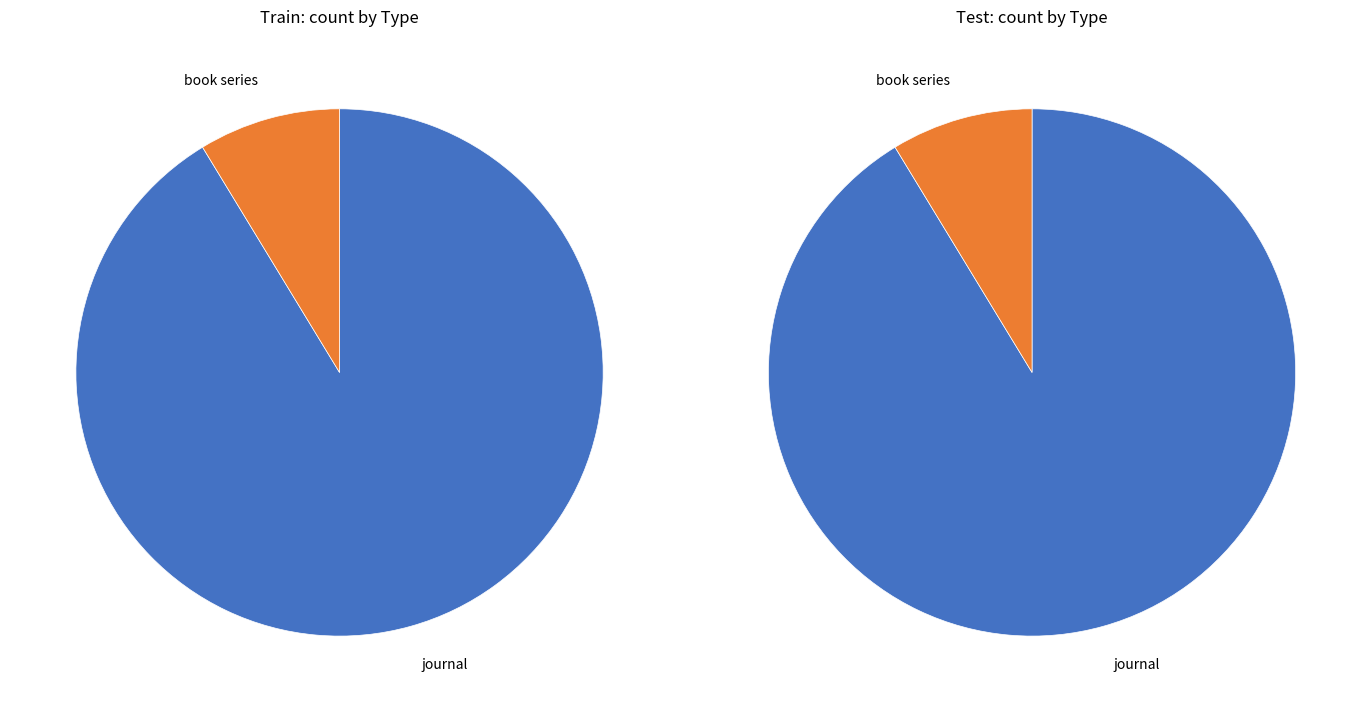

Approximately how many times larger is the value at book series compared to journal?

0.1